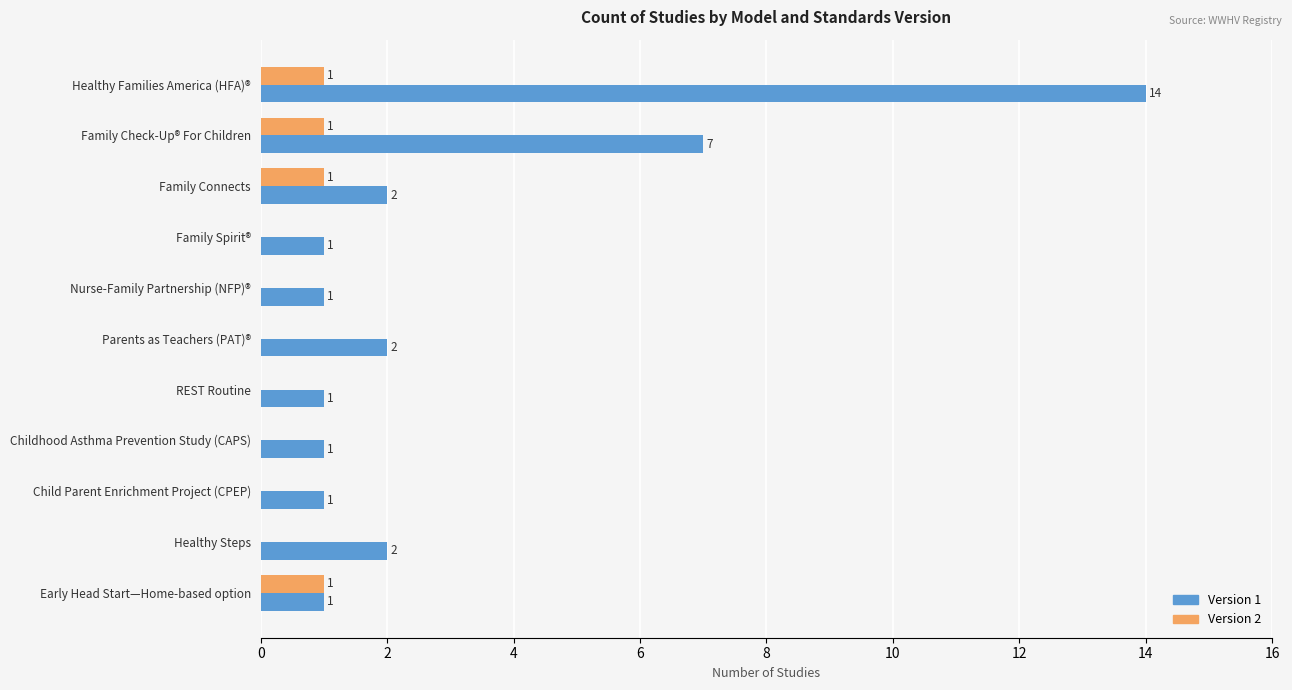

What is the sum of all Version 1 values?

33